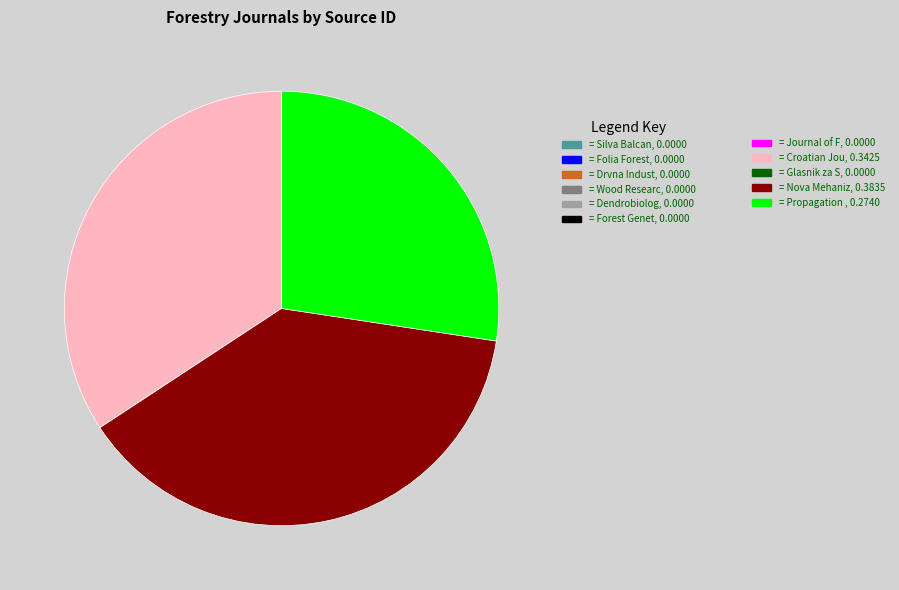

Is there a majority slice in this chart?

No